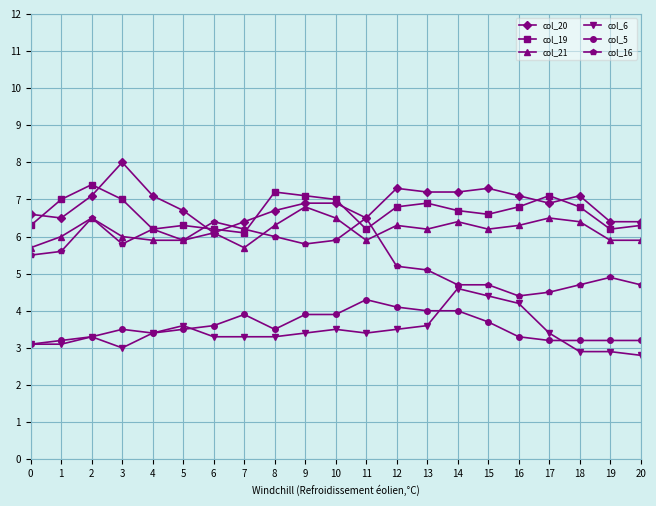

True or false: col_16 has a value of 1.6 at 19.

False